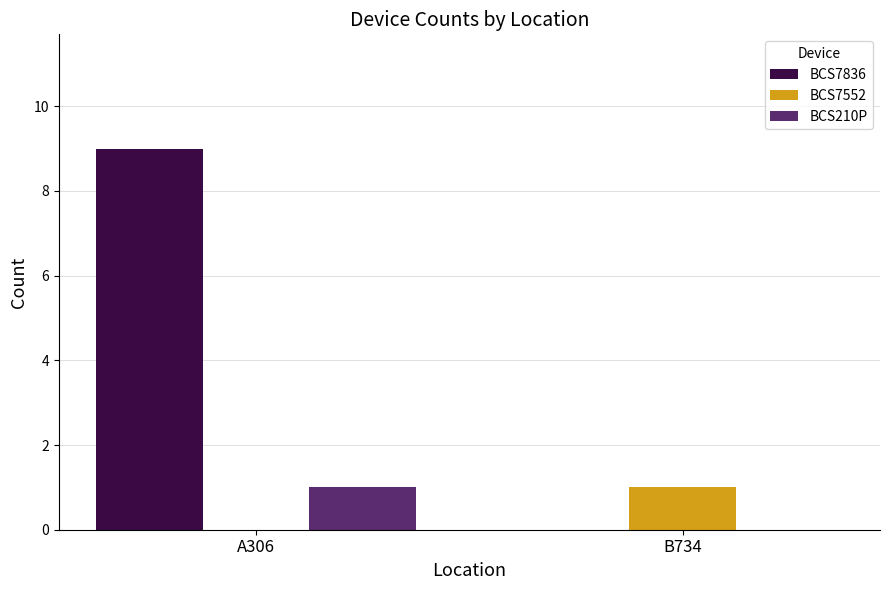

Reading left to right, list all the values displayed in this chart.

BCS7836: 9	0
BCS7552: 0	1
BCS210P: 1	0